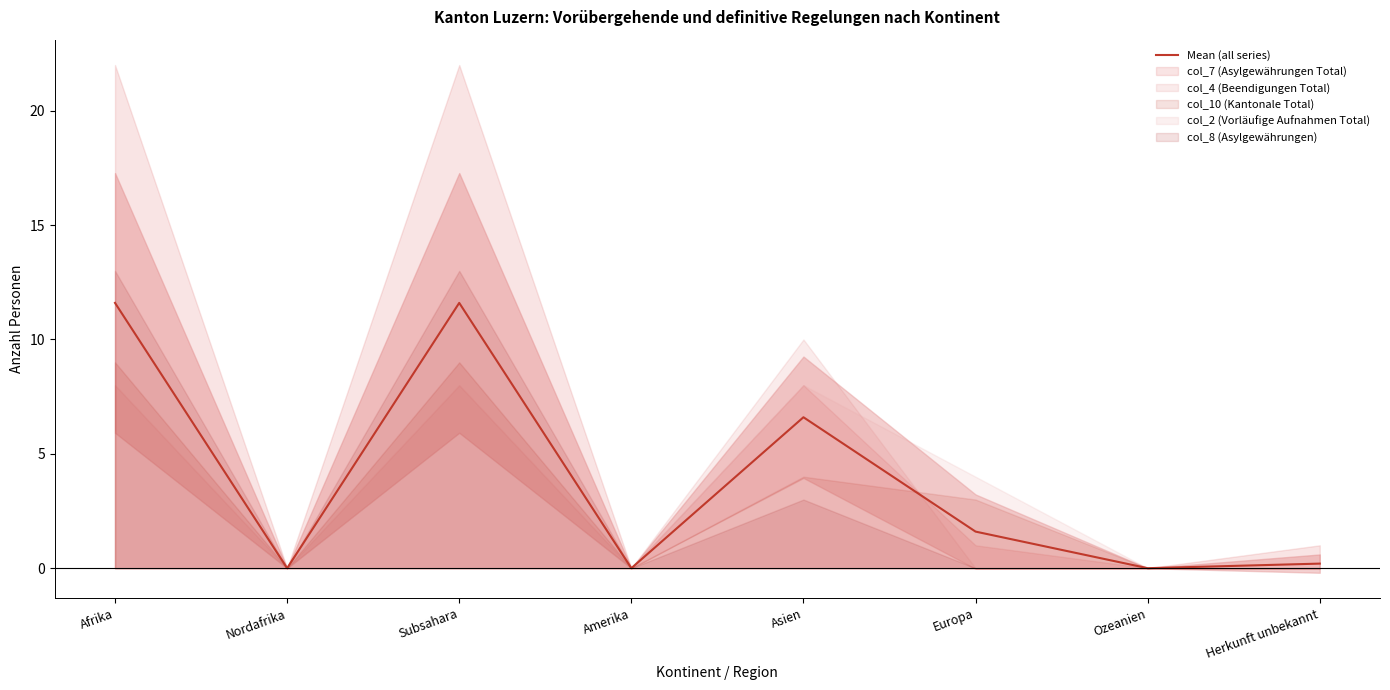

True or false: the data has more than 1 interior local peaks.

True